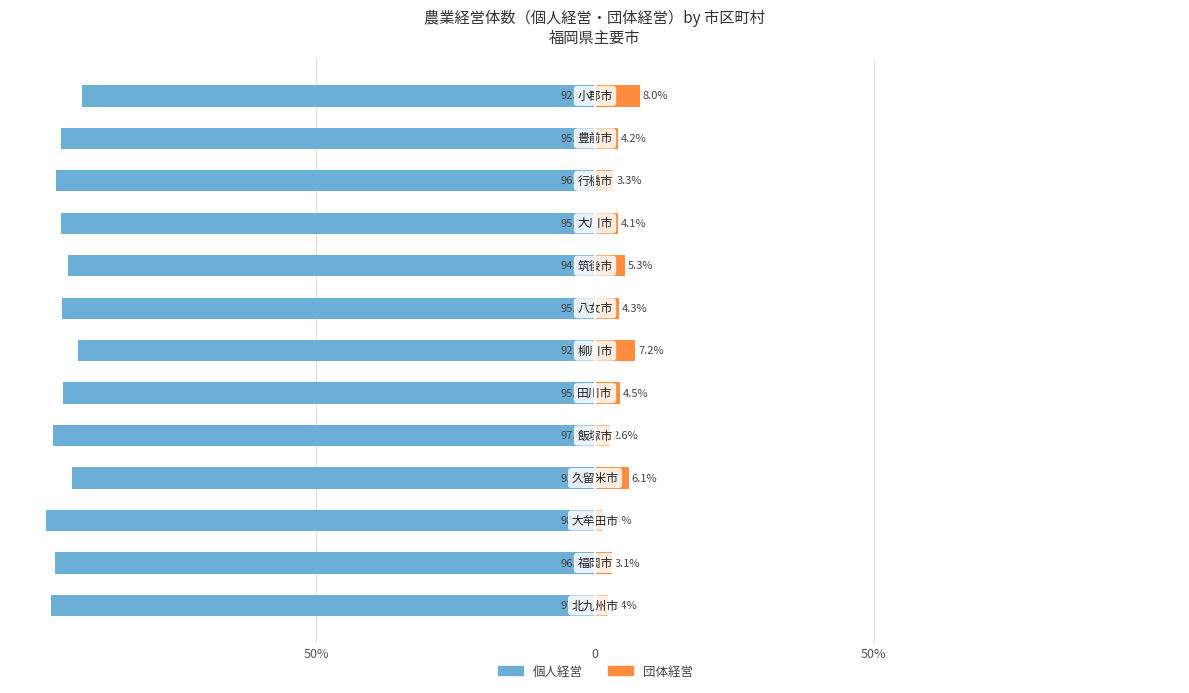

How many bars are there in total?

26